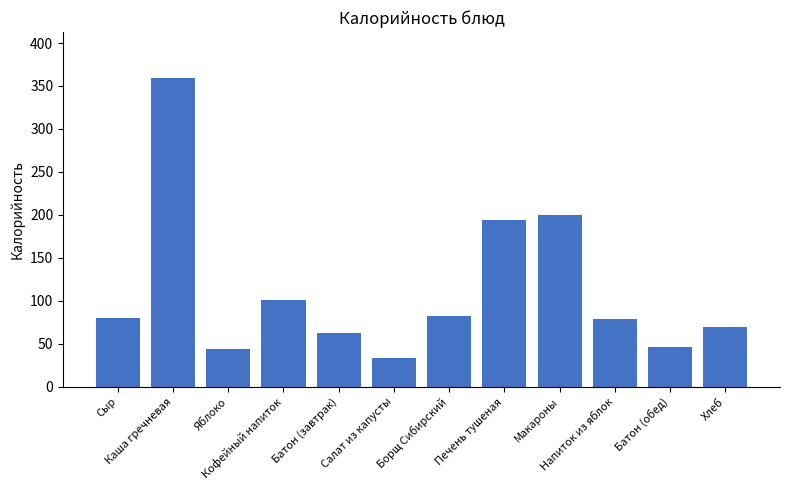

What is the greatest value displayed?

358.9